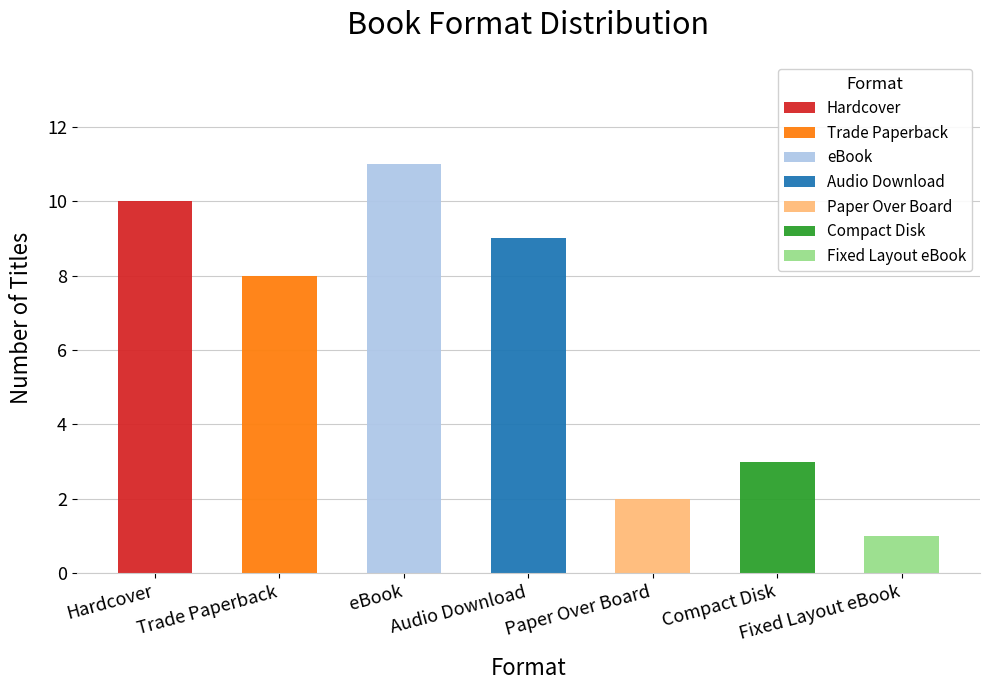

Which label corresponds to the largest value in the chart?

eBook